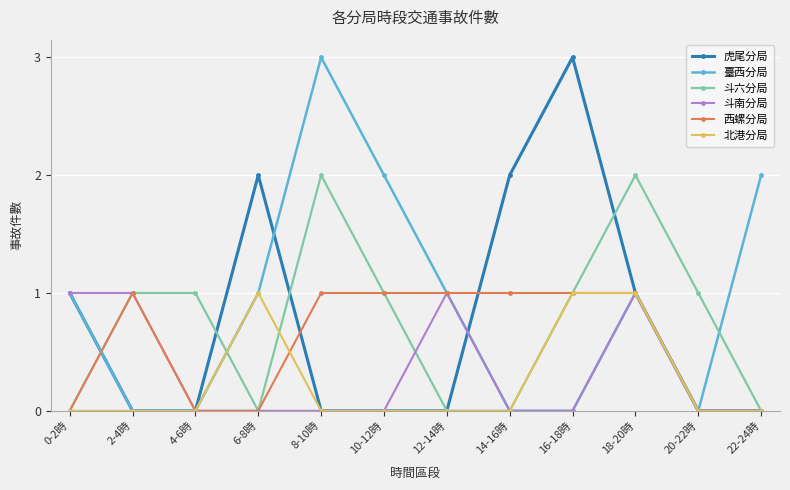

Count the 虎尾分局 values in the range 0 to 2.

11